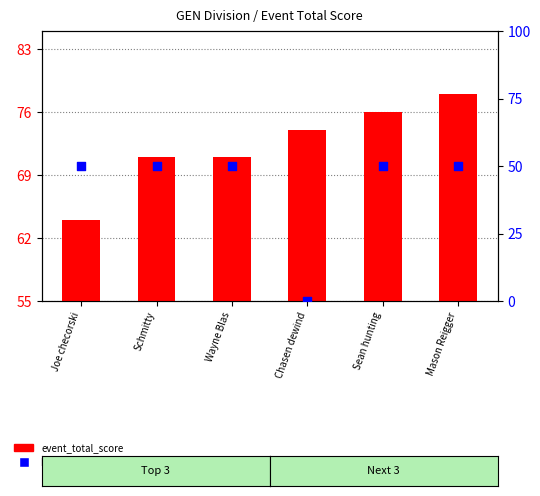

Is the value of event_total_score at Schmitty greater than the value of hole_25 percentile at Chasen dewind?

Yes